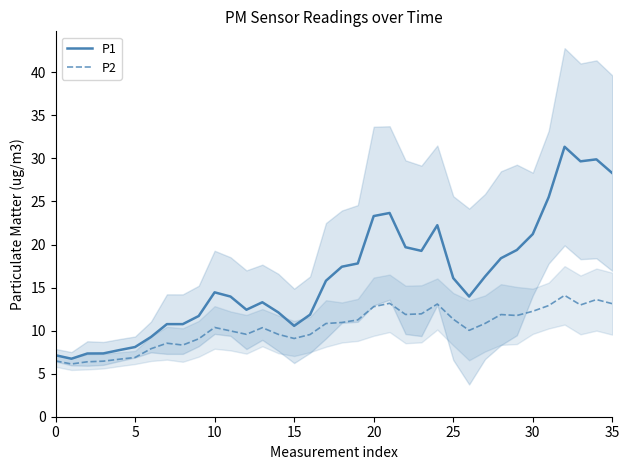

What is the total value across all series at 29?

31.1